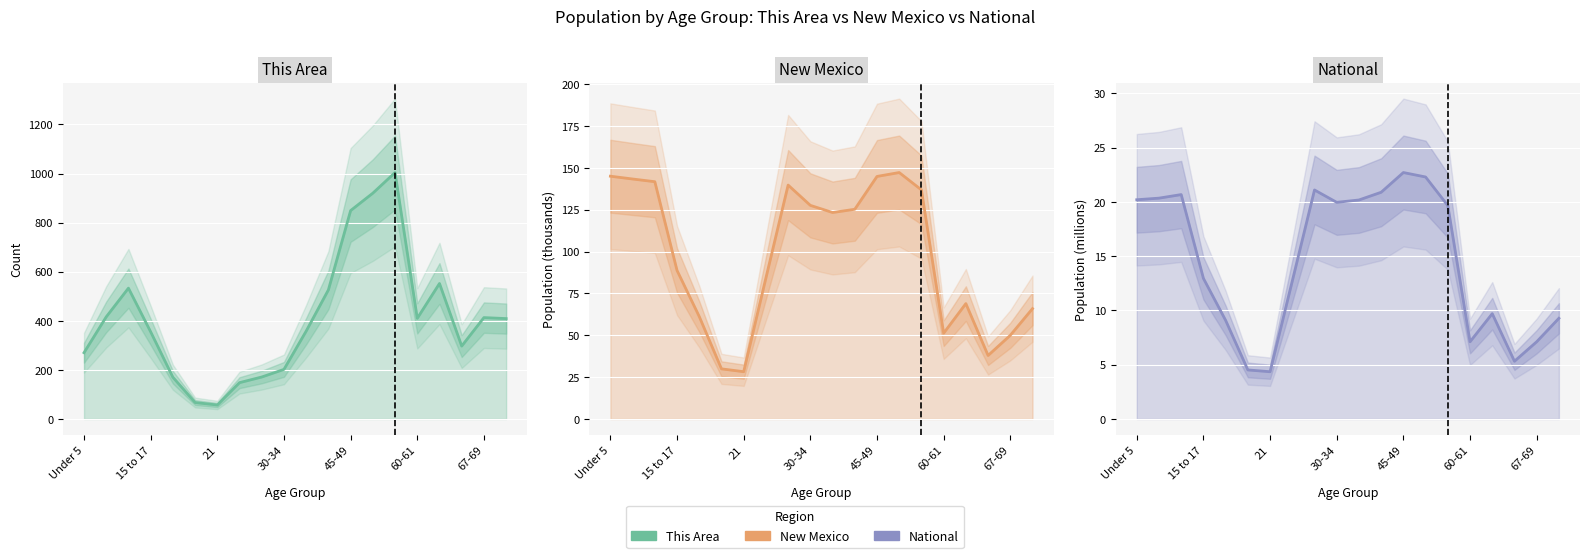

Between 9 and 14, which series saw the biggest shift?

This Area